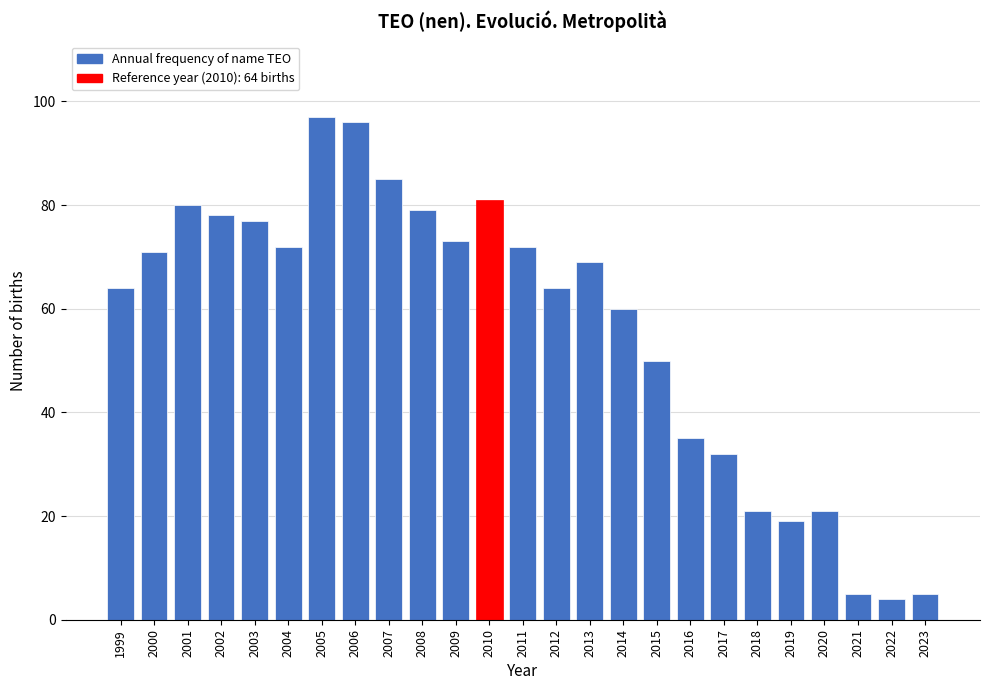

Reading left to right, what are all the values shown in this chart?

64	71	80	78	77	72	97	96	85	79	73	81	72	64	69	60	50	35	32	21	19	21	5	4	5